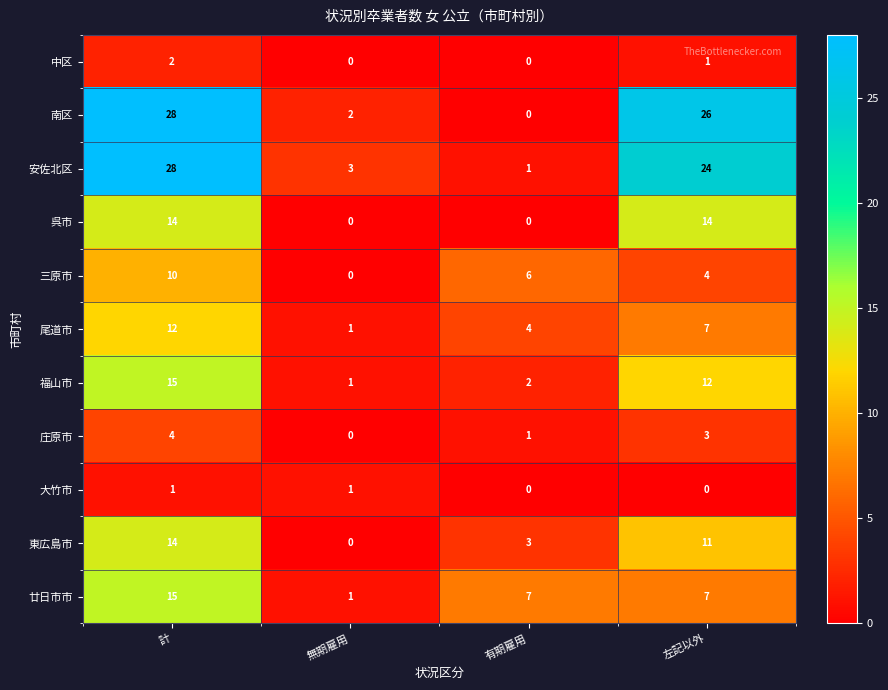

True or false: 呉市 has a value of 0 at 無期雇用.

True